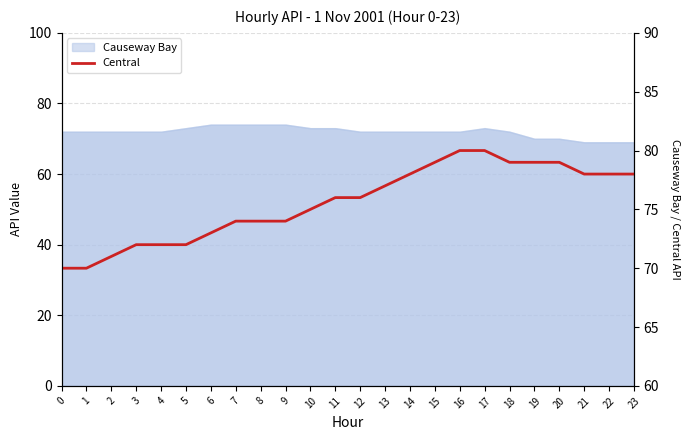

How many values exceed 76?

11